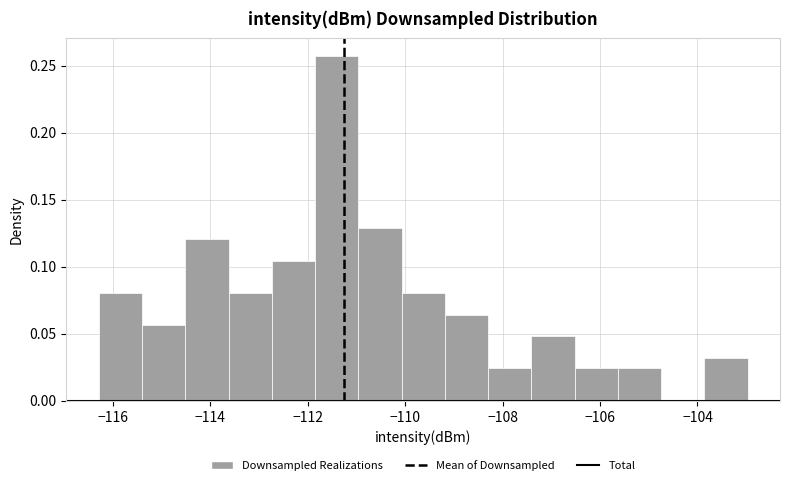

How tall is the bar that spans -105.6 to -104.8 on the x-axis? Neither the bar edges nor the heights are printed on the chart, so give them approximately, as read against the axes.

0.025